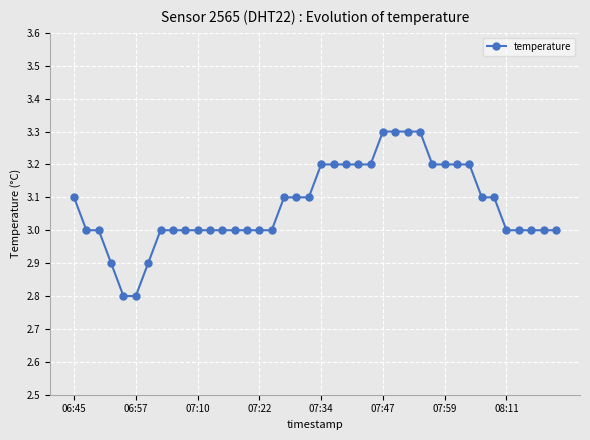

How many data points does each series have?

40